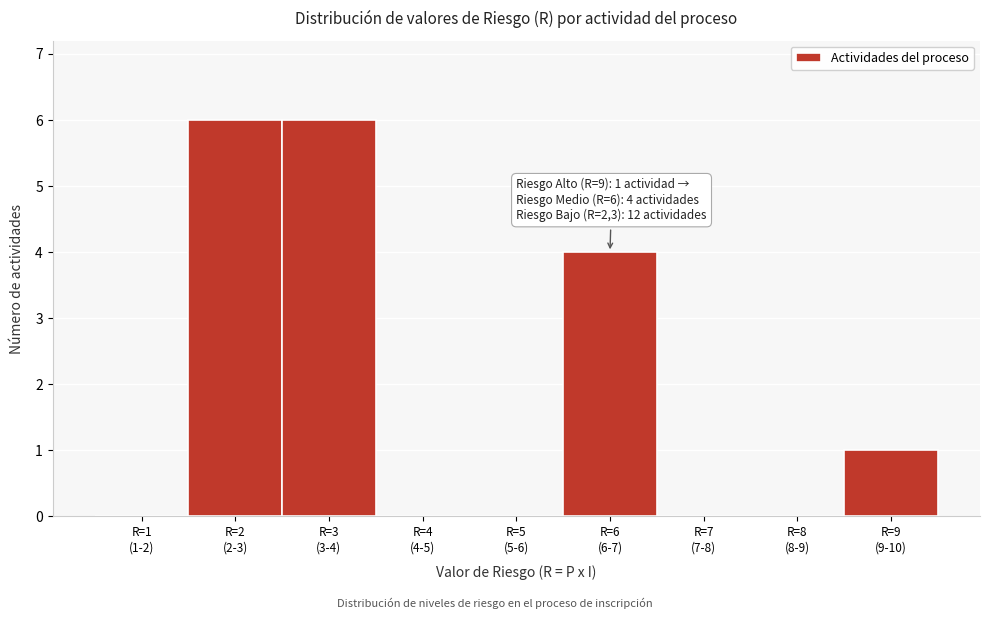

What is the maximum value shown in the chart?

6